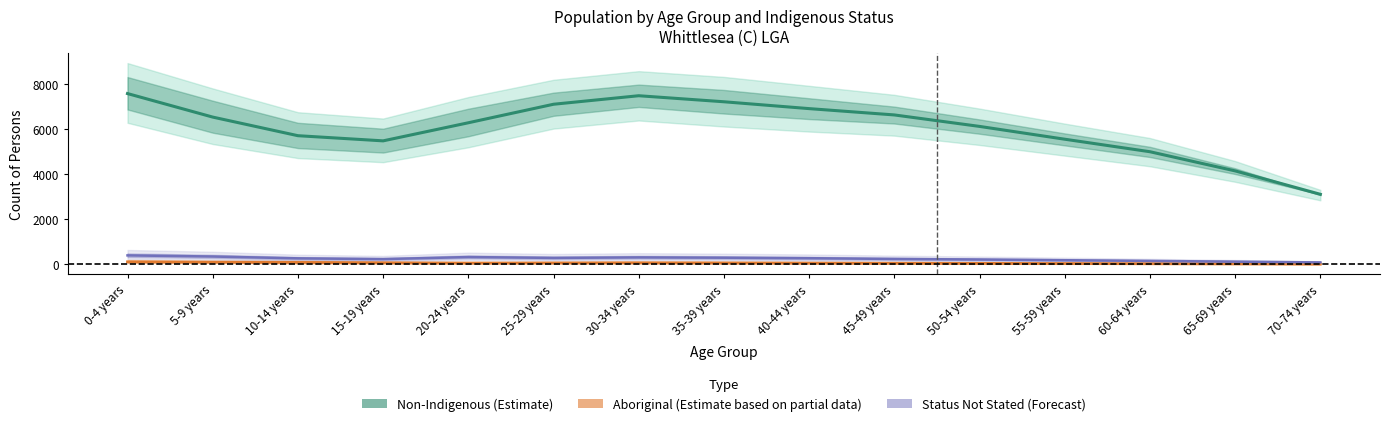

True or false: Non-Indigenous Males and Status Not Stated Males cross at least once.

False